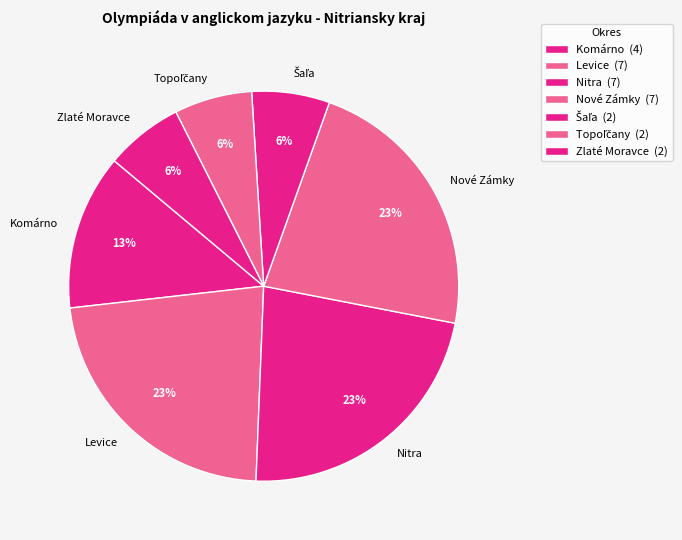

To the nearest percent, what portion does Komárno represent?

13%